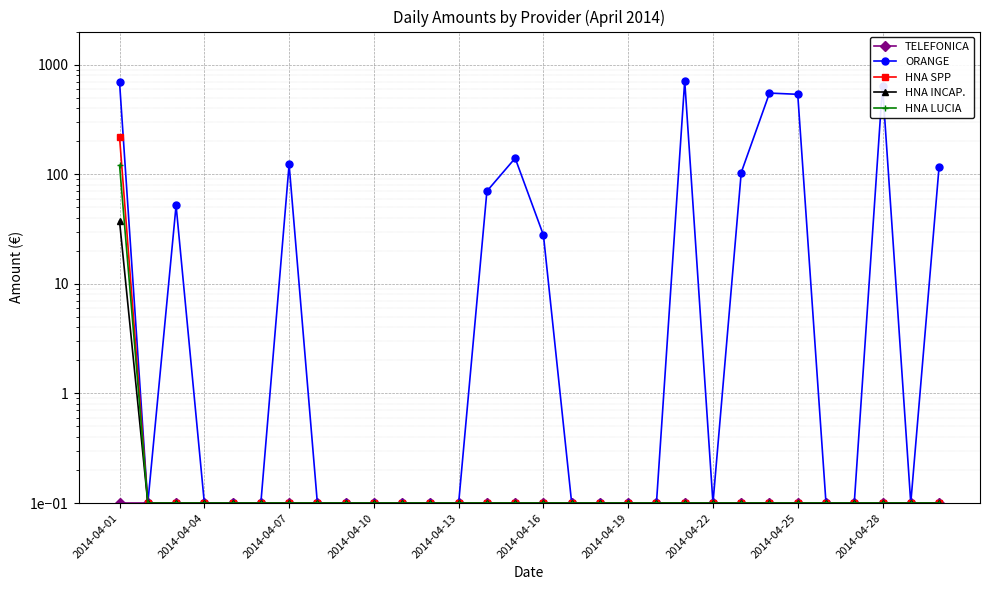

At which category is the sum across all series the highest?

2014-04-01